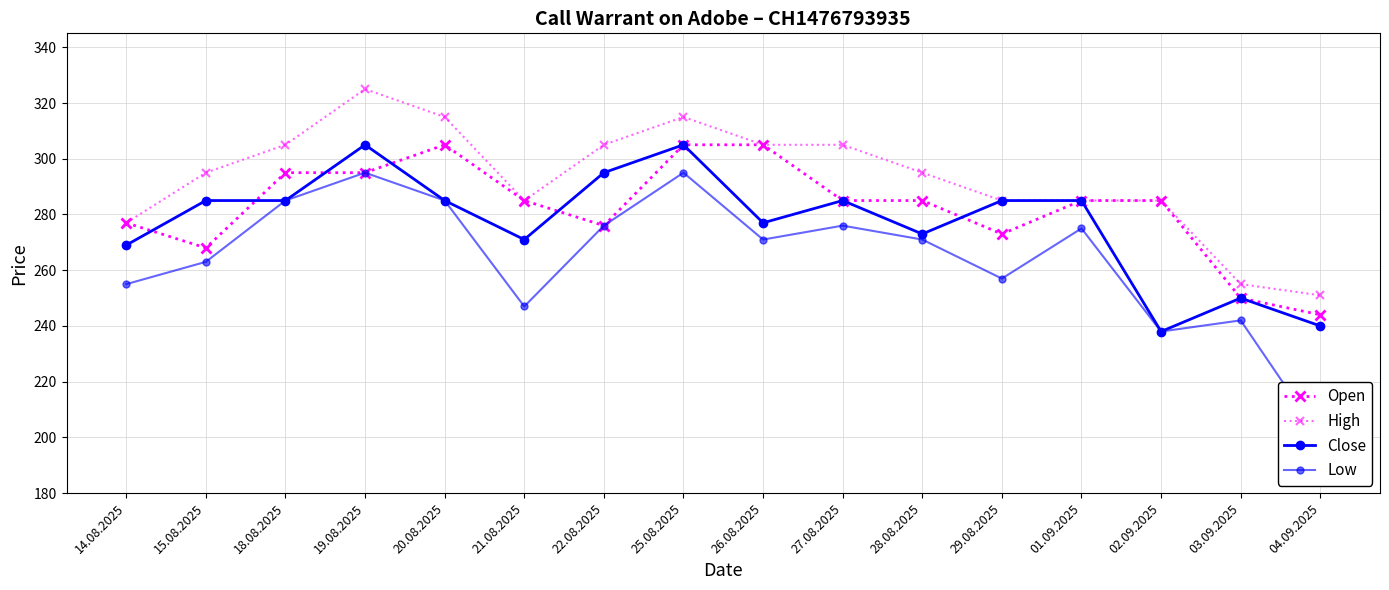

Rank the series at 28.08.2025 from lowest to highest value.

Low, Close, Open, High